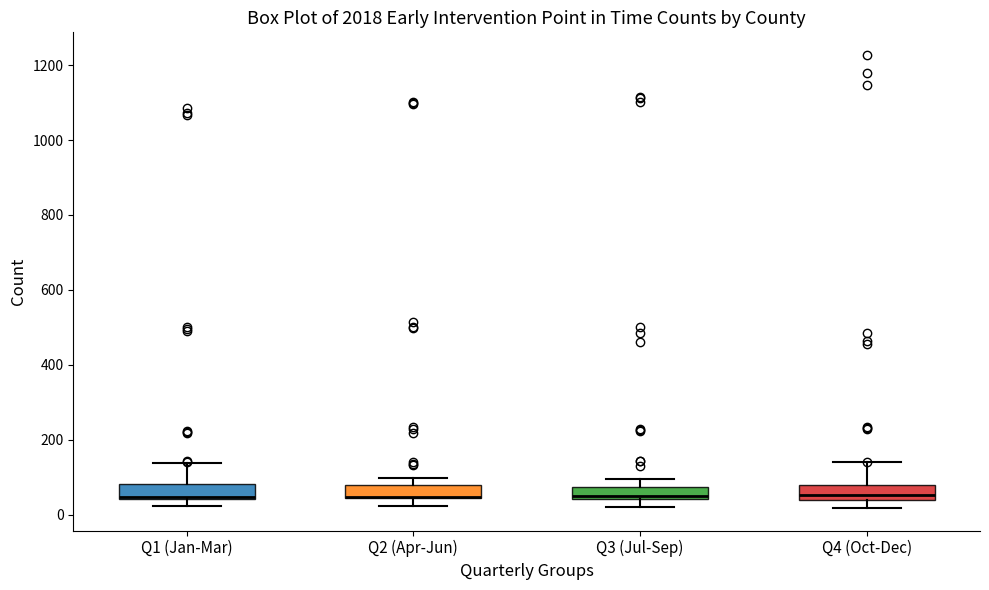

Reading left to right, transcribe this box plot: for each box, give where its median line is, the range the box spans, and where its two whiskers end, as read against the y-axis. The values are not printed on the chart, so give them approximately, as read against the axis.

Q1 (Jan-Mar): median 40 (drawn on the box's lower edge), box 40 to 80, whiskers 20 to 140
Q2 (Apr-Jun): median 40 (drawn on the box's lower edge), box 40 to 80, whiskers 20 to 100
Q3 (Jul-Sep): median 60, box 40 to 80, whiskers 20 to 100
Q4 (Oct-Dec): median 60, box 40 to 80, whiskers 20 to 140